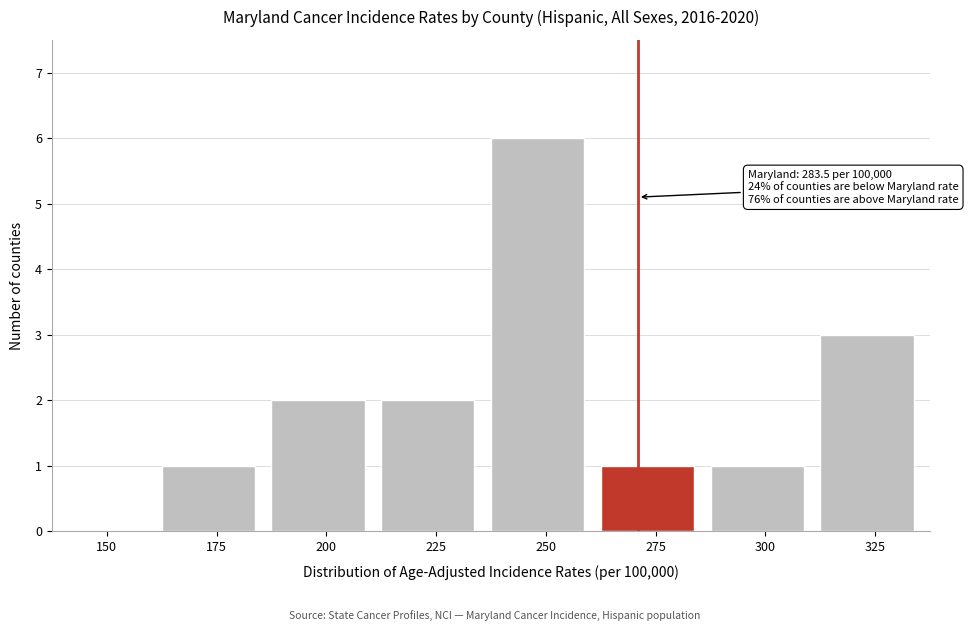

Reading left to right, extract all data points from this chart.

150=0	175=1	200=2	225=2	250=6	275=1	300=1	325=3